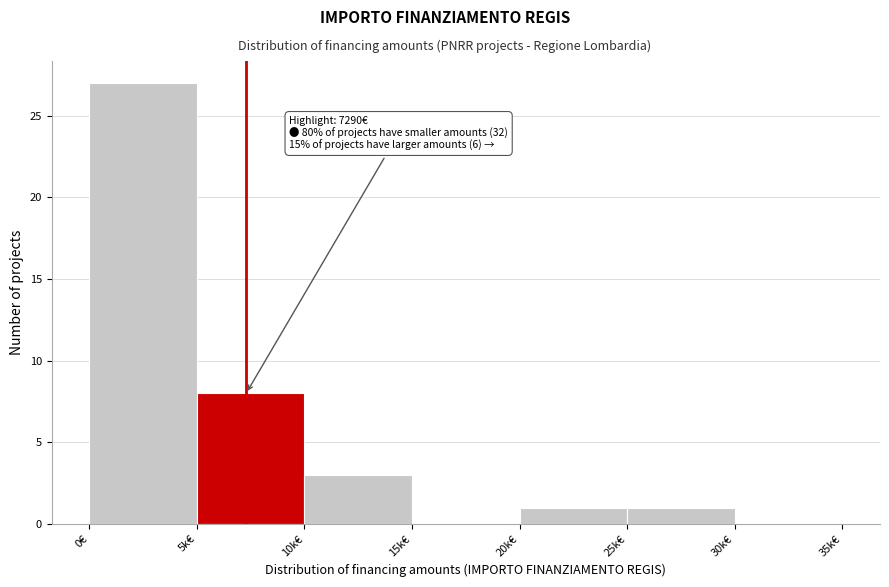

Reading left to right, transcribe all the data shown in this chart.

0€=27	5k€=8	10k€=3	15k€=0	20k€=1	25k€=1	30k€=0